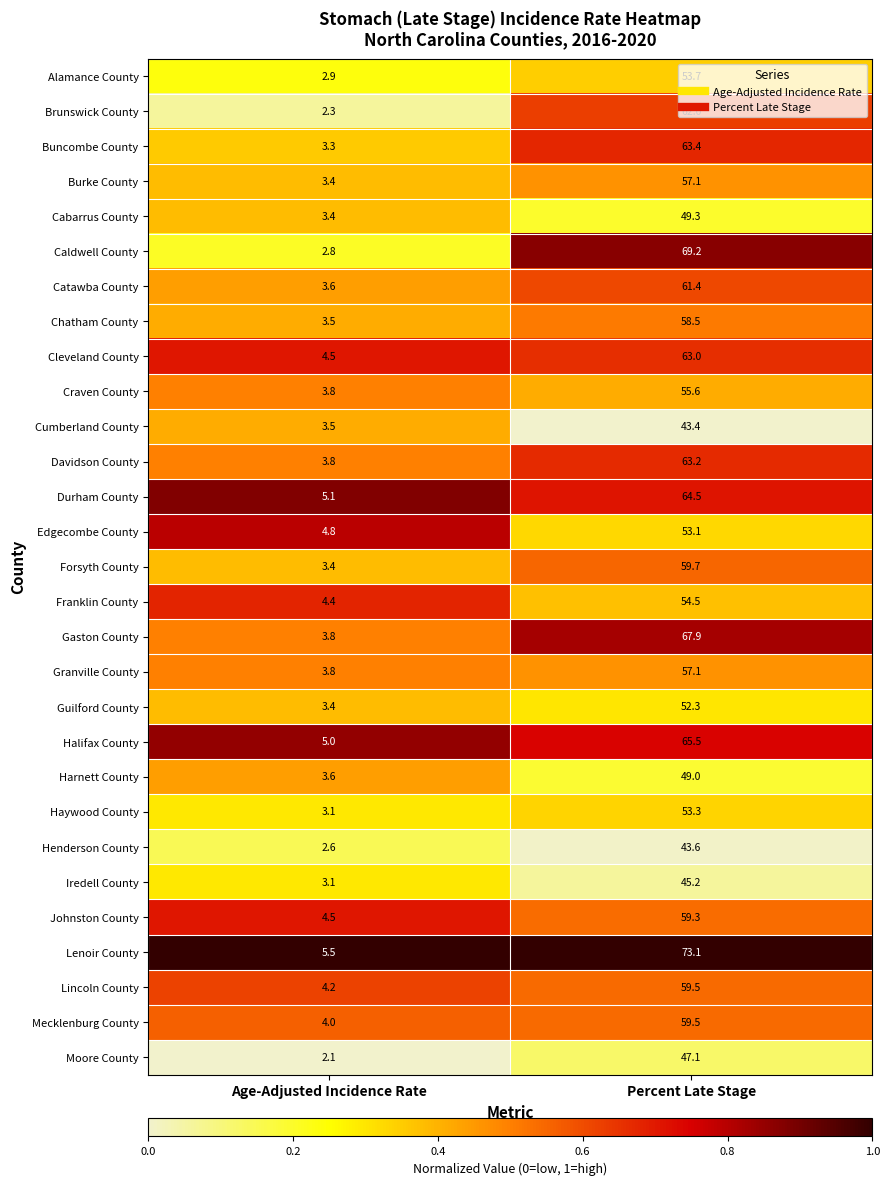

True or false: Davidson County has a value of 30.4 at Percent Late Stage.

False